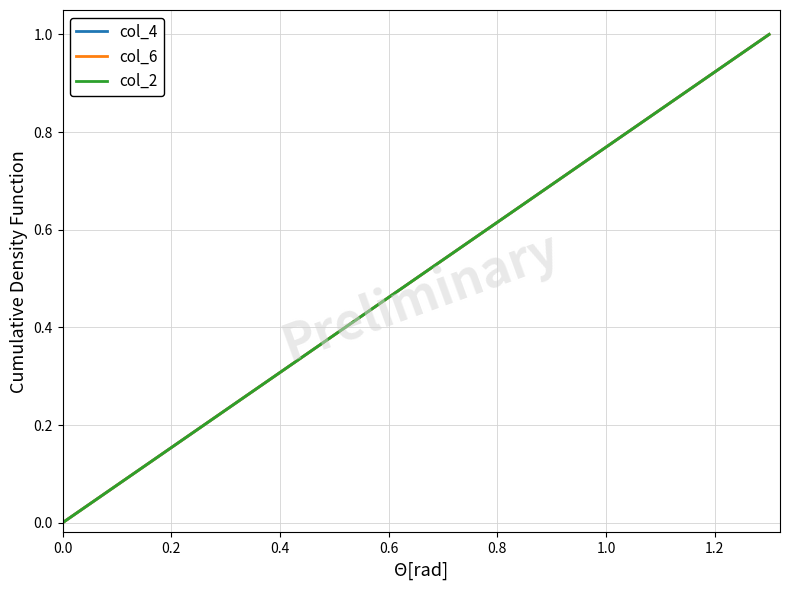

Does the chart have visible grid lines?

Yes